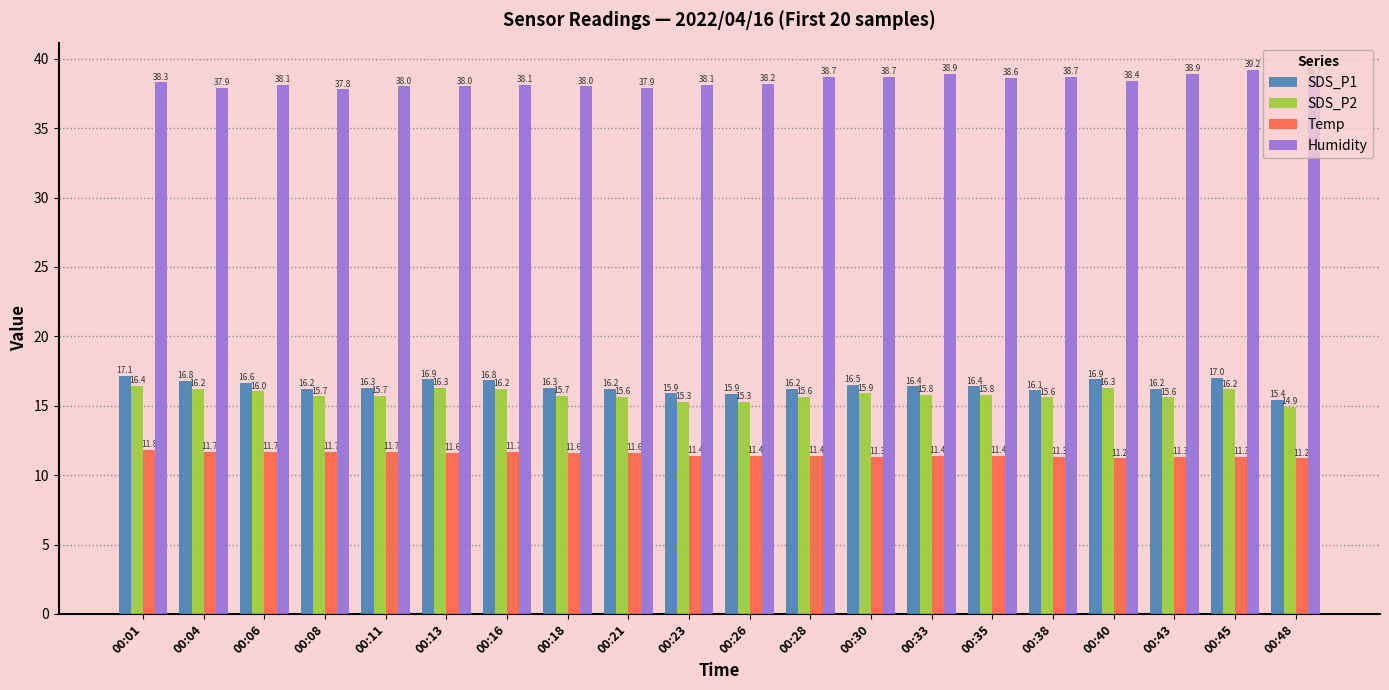

Which series has the largest total across all categories?

Humidity